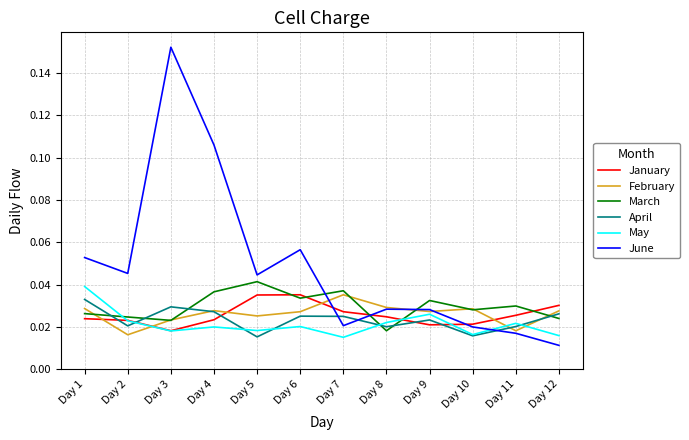

Which series has the largest range (max minus min)?

June